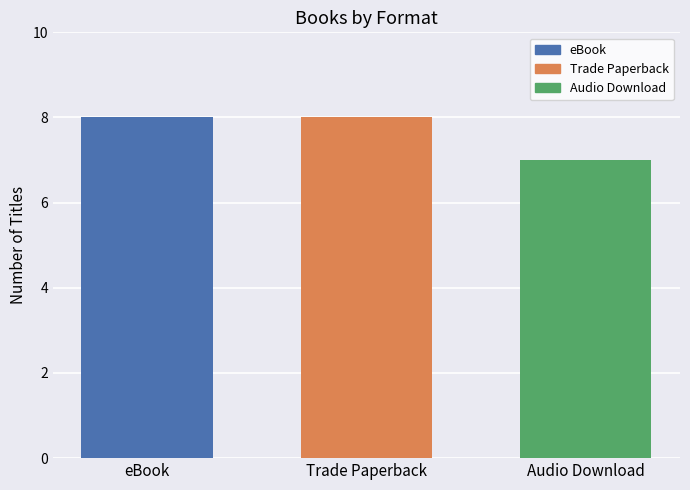

The chart shows a value of 8 at Trade Paperback. True or false?

True